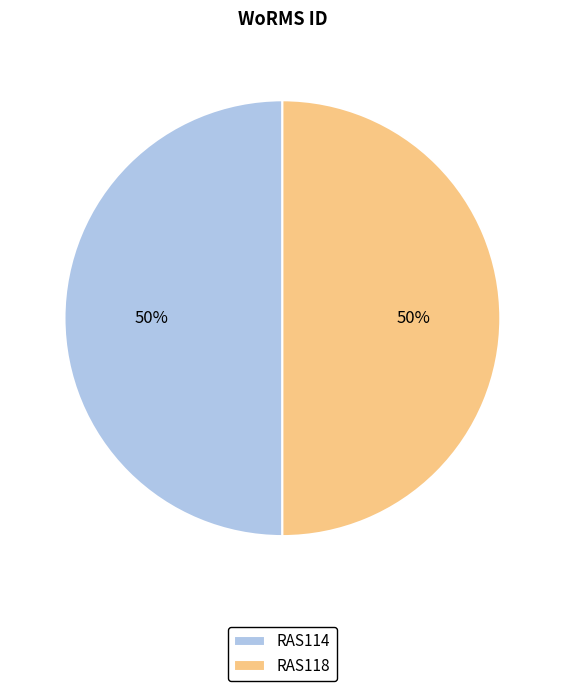

Do RAS114 and RAS118 together represent more than half of the pie?

Yes